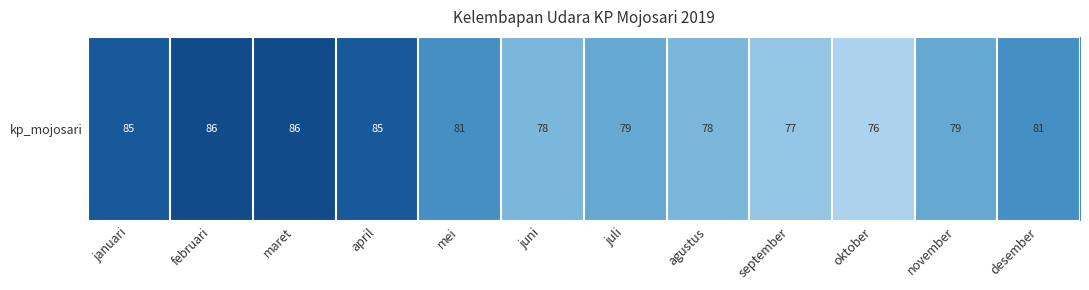

Which has a higher value, april or oktober?

april